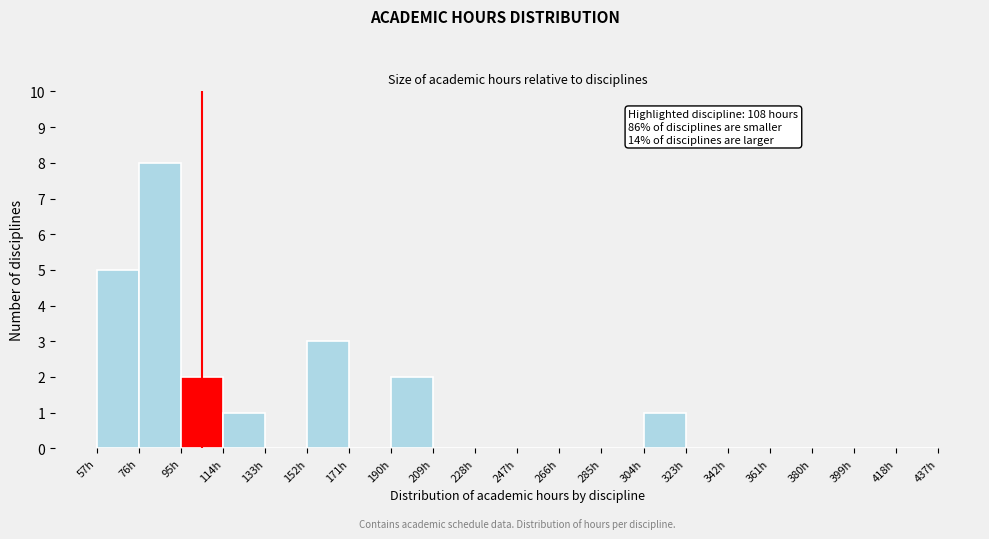

Over which range of the x-axis is the bar tallest?

76 to 95